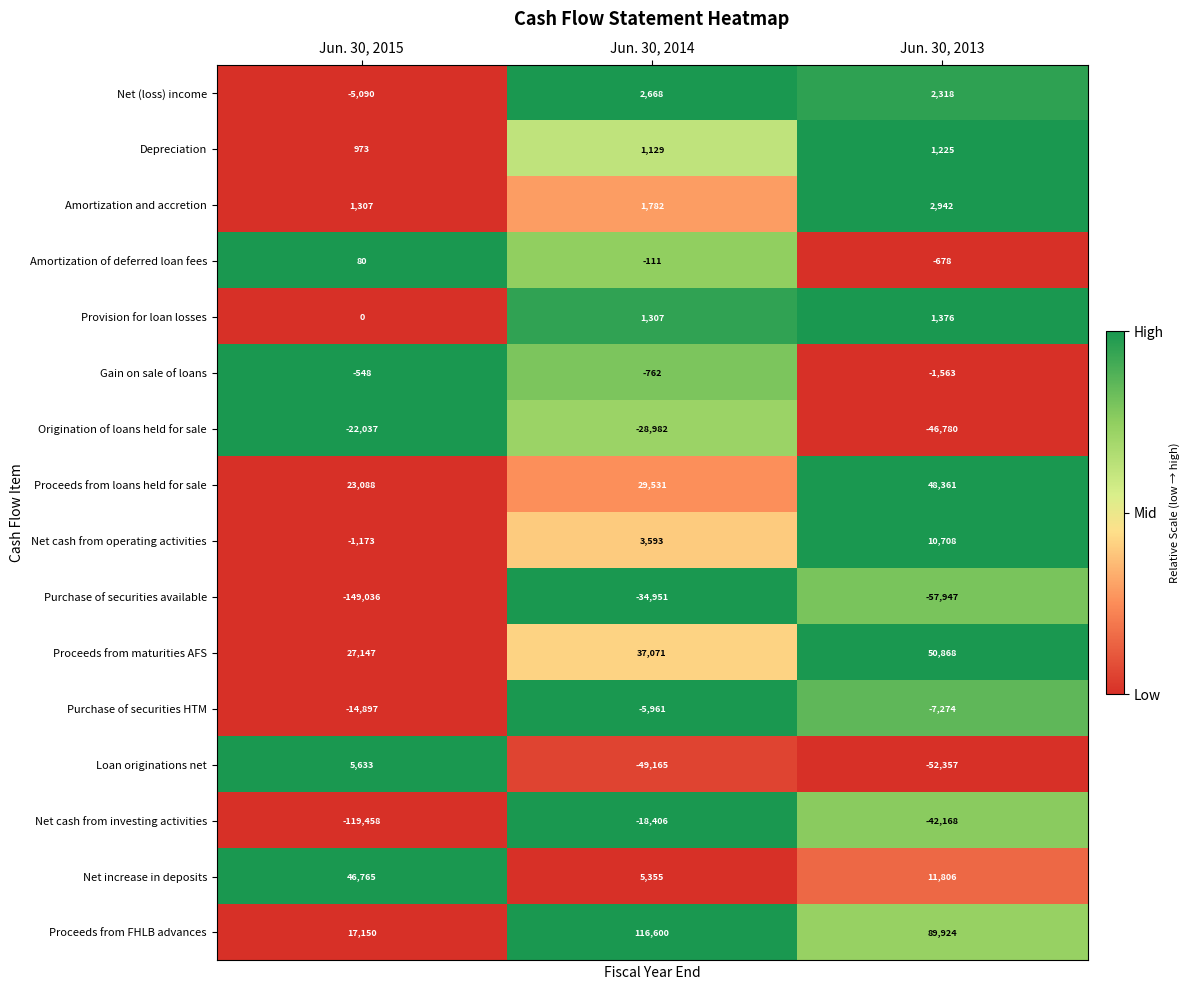

The value of Proceeds from loans held for sale at Jun. 30, 2015 is 23088. True or false?

True